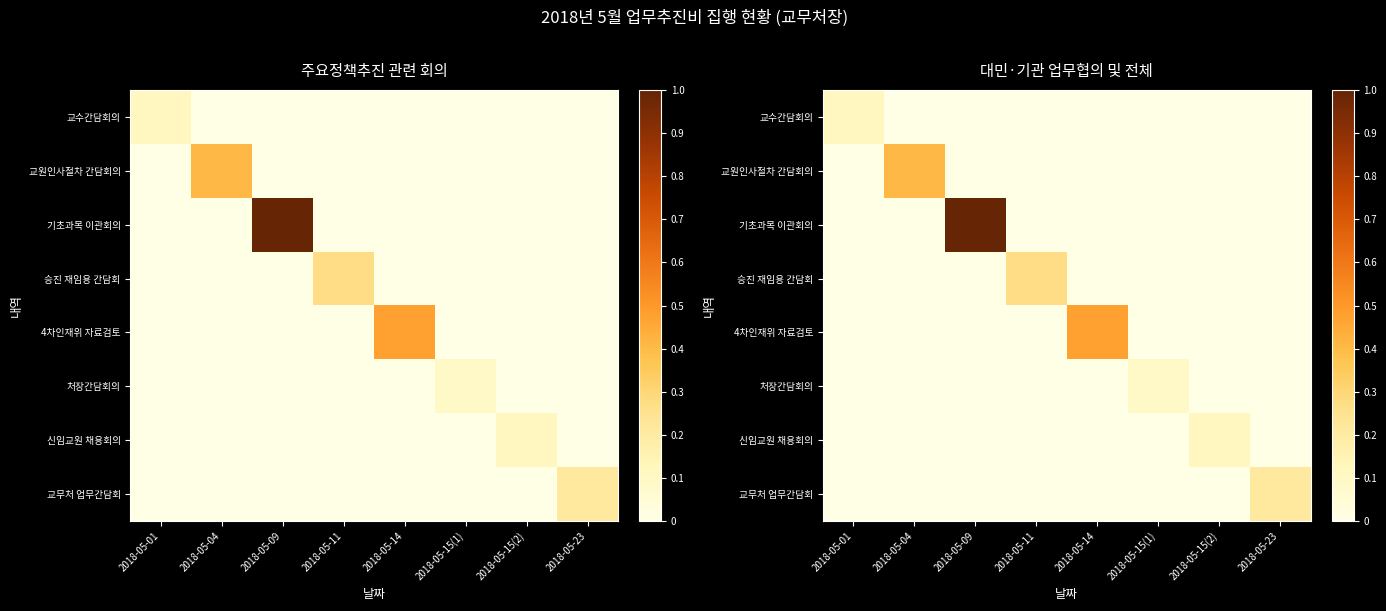

What is the sum of all 교무처 업무간담회 values?

0.2